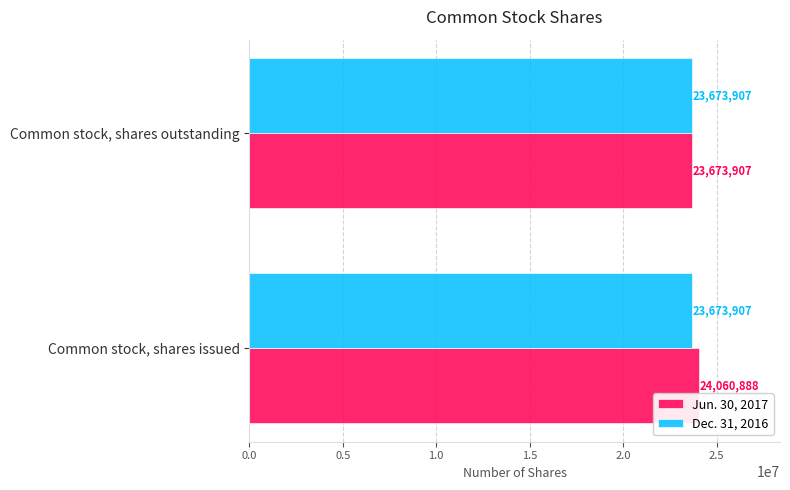

List the series in order of their peak value, lowest first.

Dec. 31, 2016, Jun. 30, 2017